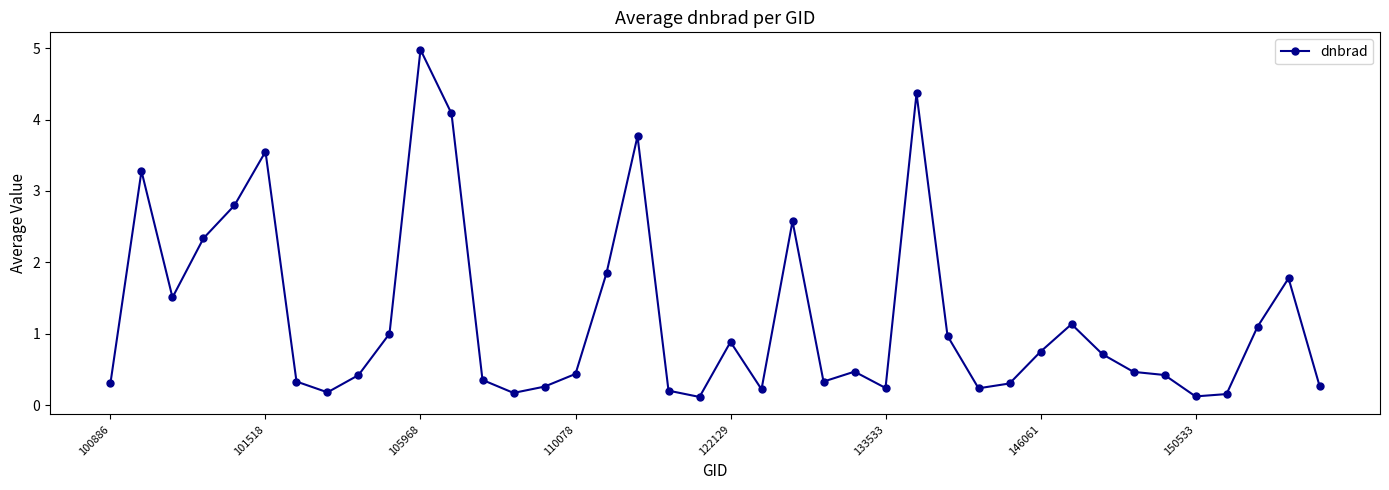

What is the value of the 39th point from the left?

1.8